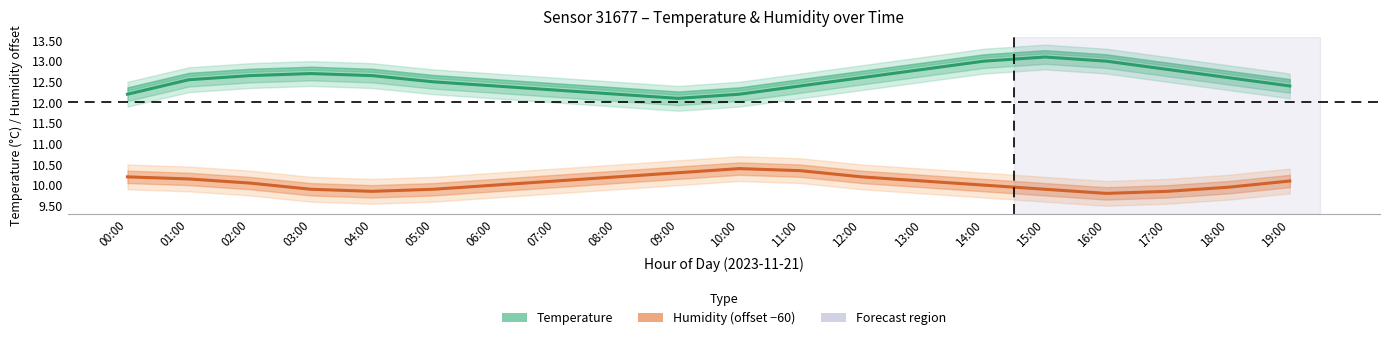

What position from the left is 02:00?

3